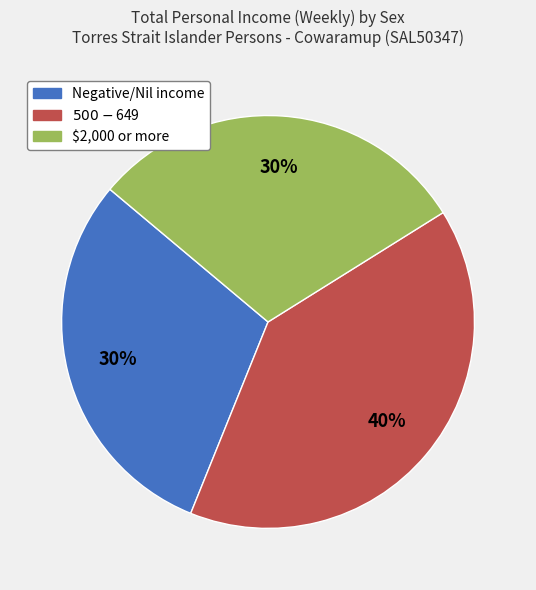

Between $2,000 or more and $500-$649, which is larger?

$500-$649